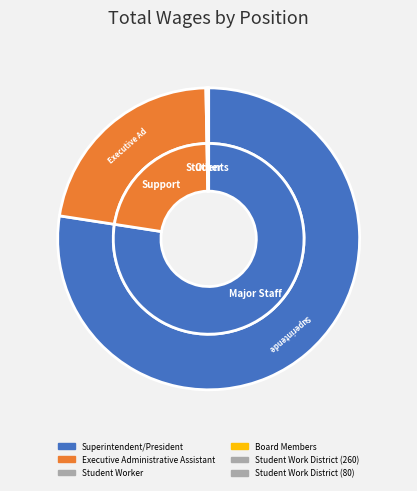

True or false: Student Work District (80) accounts for 7% of the total.

False